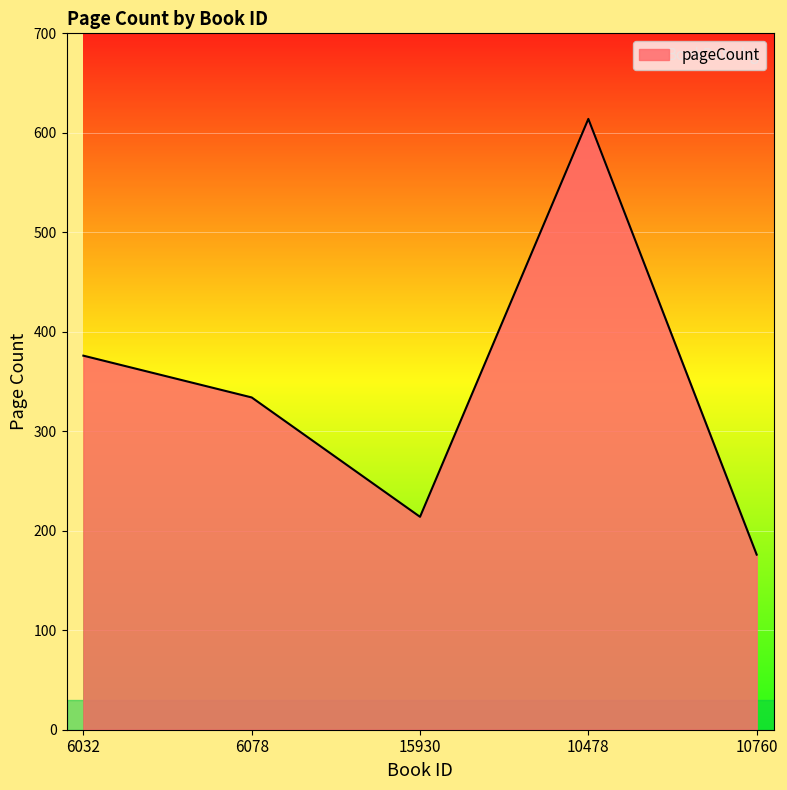

List the labels in order of value, smallest first.

10760, 15930, 6078, 6032, 10478